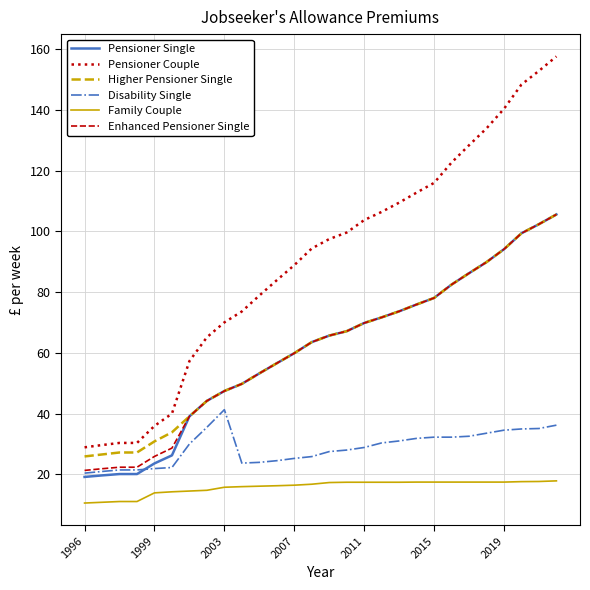

What is the minimum value for Pensioner Couple?

28.9